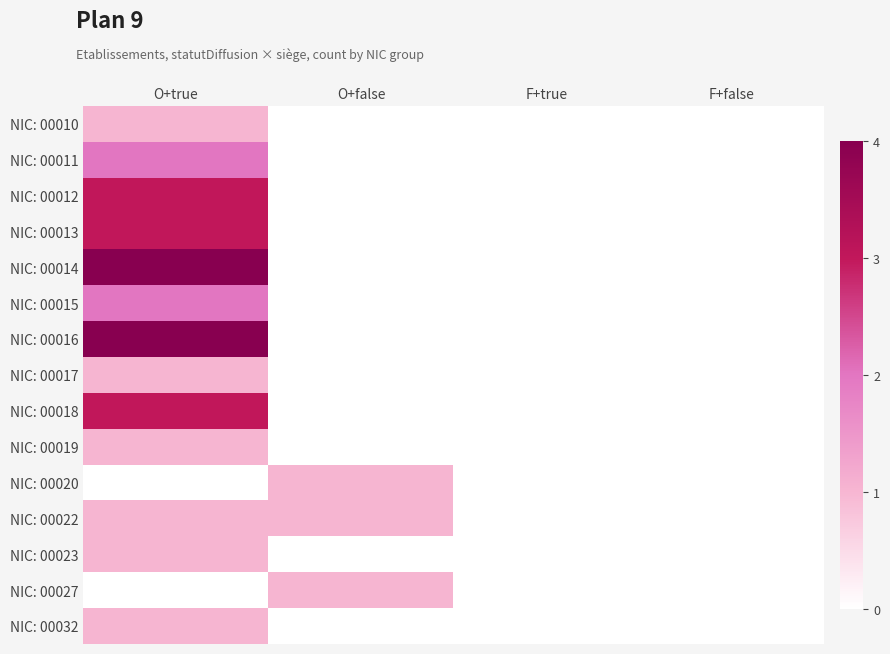

At O+false, list the series in order from smallest to largest.

NIC: 00010, NIC: 00011, NIC: 00012, NIC: 00013, NIC: 00014, NIC: 00015, NIC: 00016, NIC: 00017, NIC: 00018, NIC: 00019, NIC: 00023, NIC: 00032, NIC: 00020, NIC: 00022, NIC: 00027